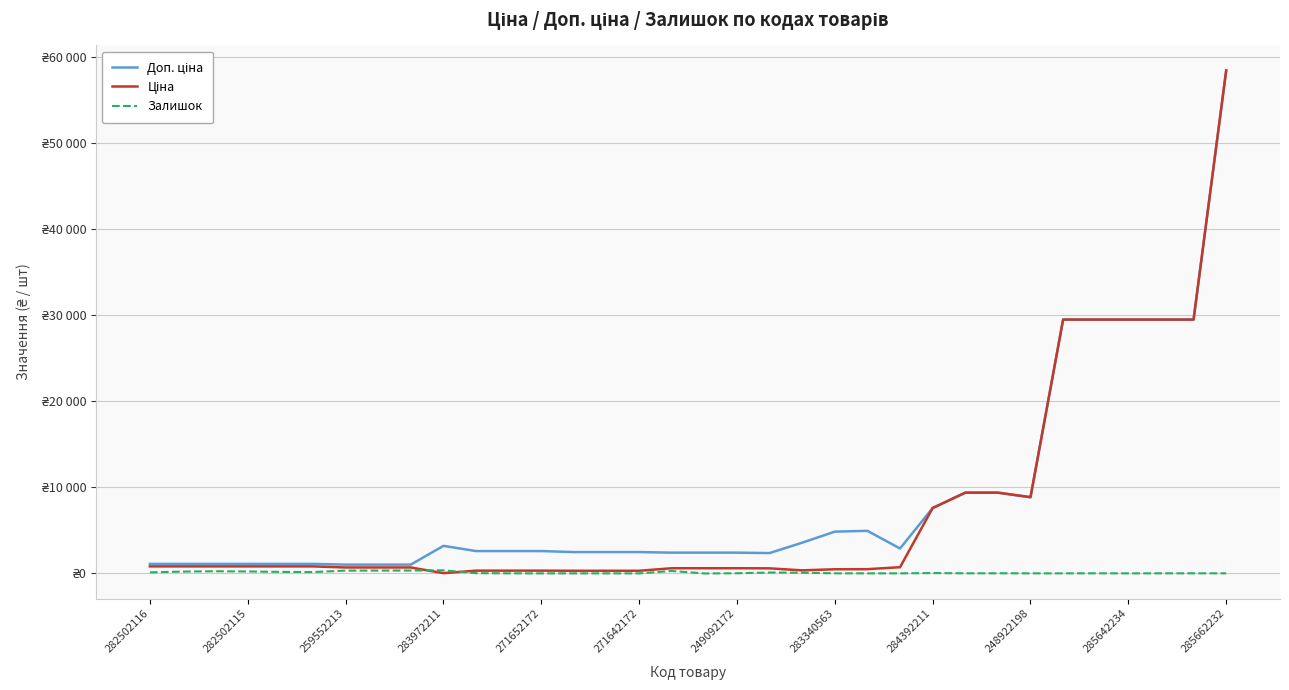

Does the chart have visible grid lines?

Yes